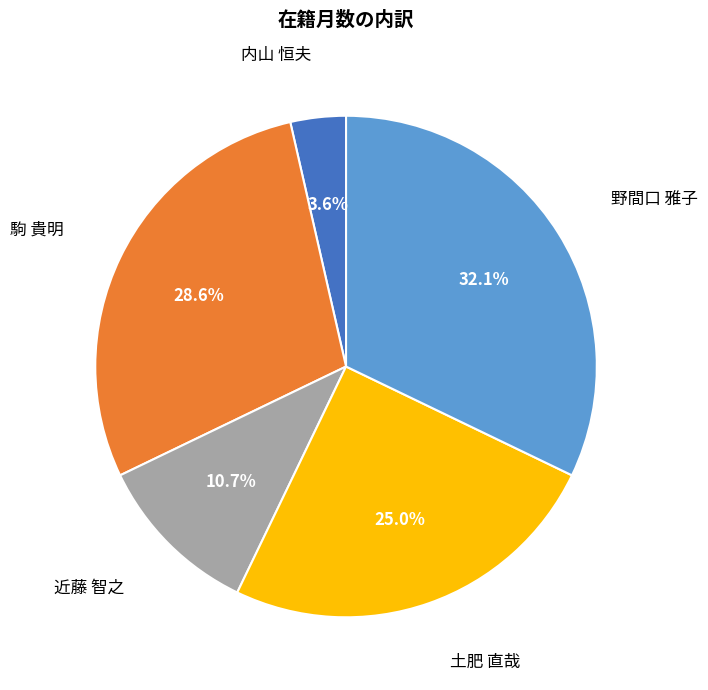

What is the smallest slice in the pie chart?

内山 恒夫